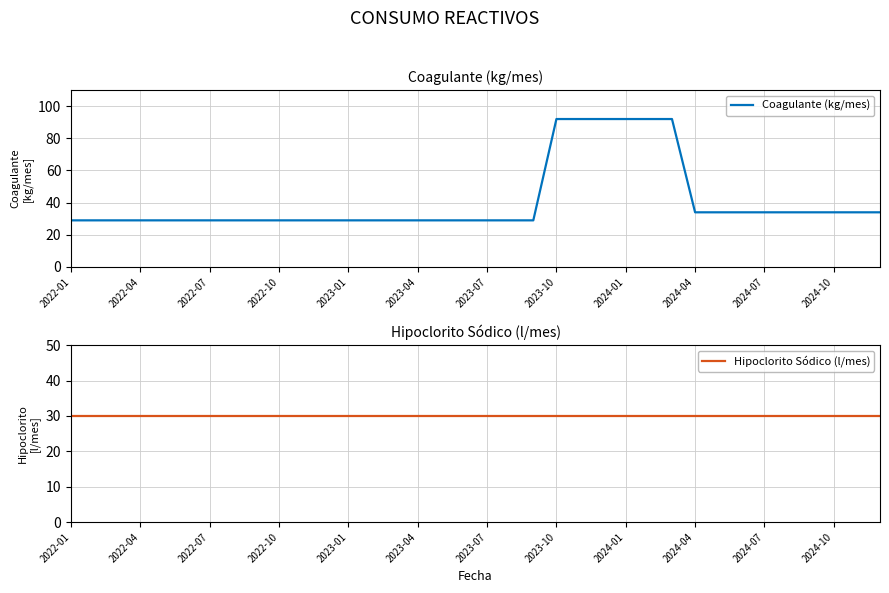

Reading left to right, what are all the values shown in this chart?

Coagulante (kg/mes): 29	29	29	29	29	29	29	29	29	29	29	29	29	29	29	29	29	29	29	29	29	92	92	92	92	92	92	34	34	34	34	34	34	34	34	34
Hipoclorito Sódico (l/mes): 30	30	30	30	30	30	30	30	30	30	30	30	30	30	30	30	30	30	30	30	30	30	30	30	30	30	30	30	30	30	30	30	30	30	30	30